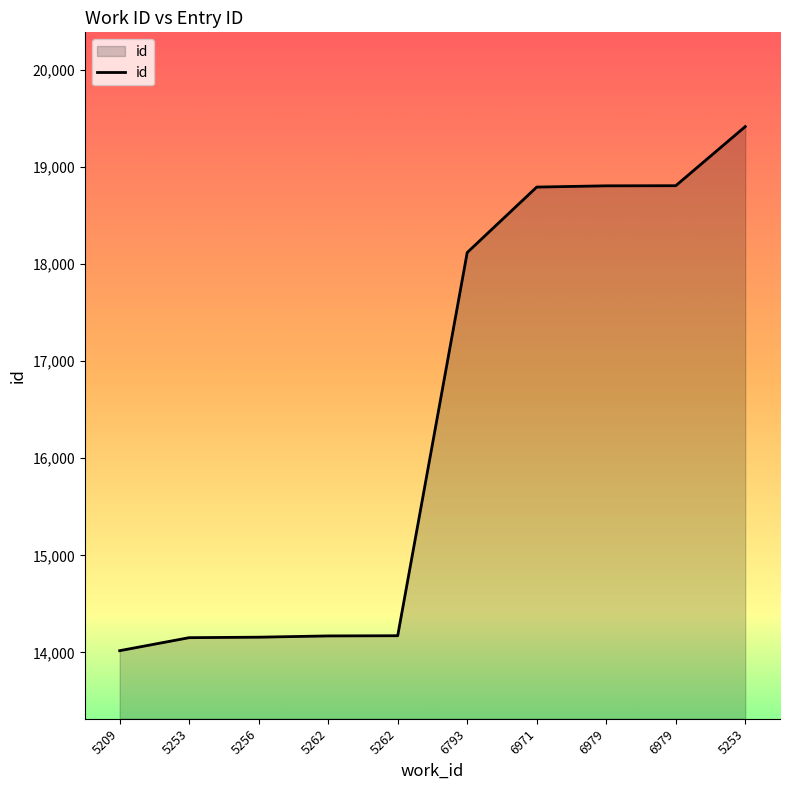

What value does the data have at 6979, to the nearest 100?

18800